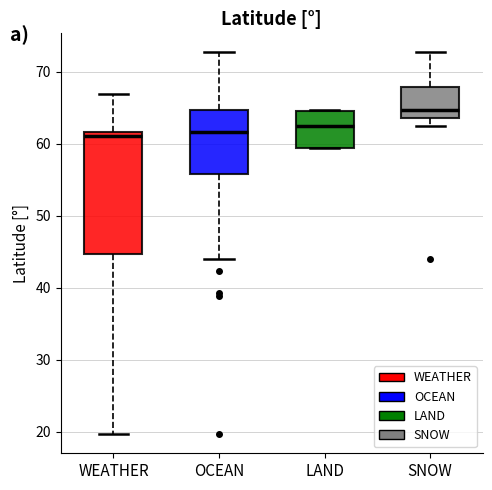

Where does the median line of the box for LAND sit on the y-axis? The values are not printed on the chart, so give them approximately, as read against the axis.

62